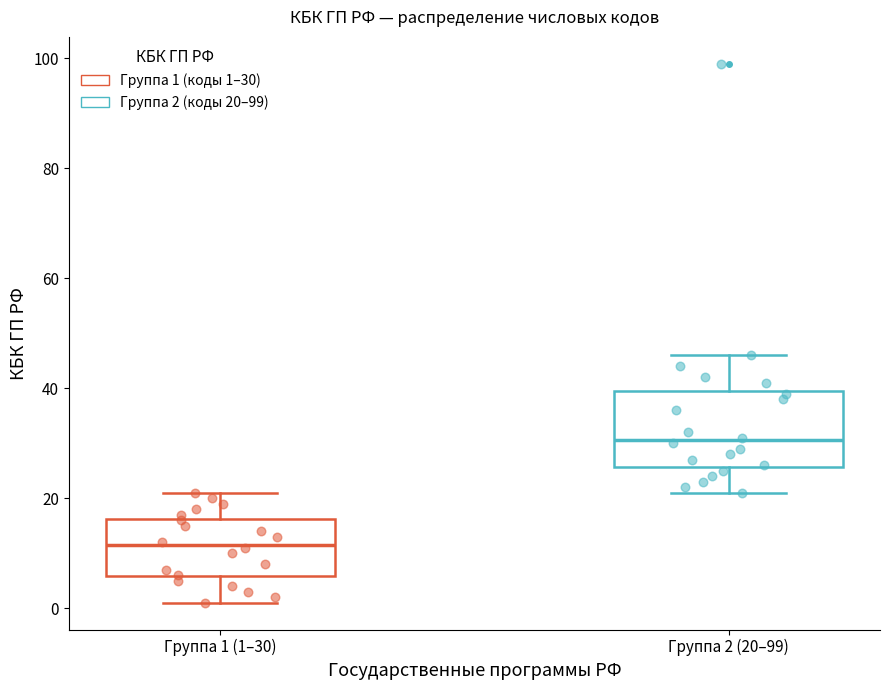

Which box is the tallest, from its lower edge to its upper edge?

Группа 2 (20–99)